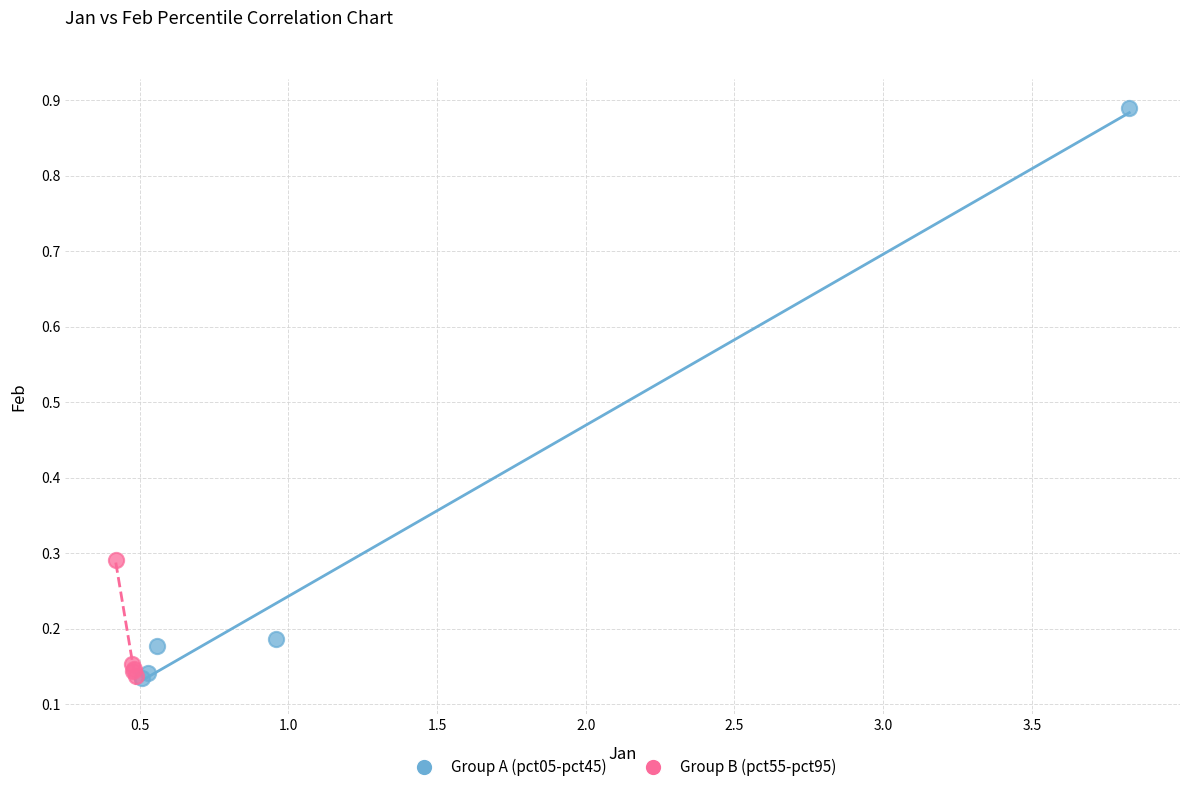

Which series has the widest spread of Y values?

Group A (pct05-pct45)